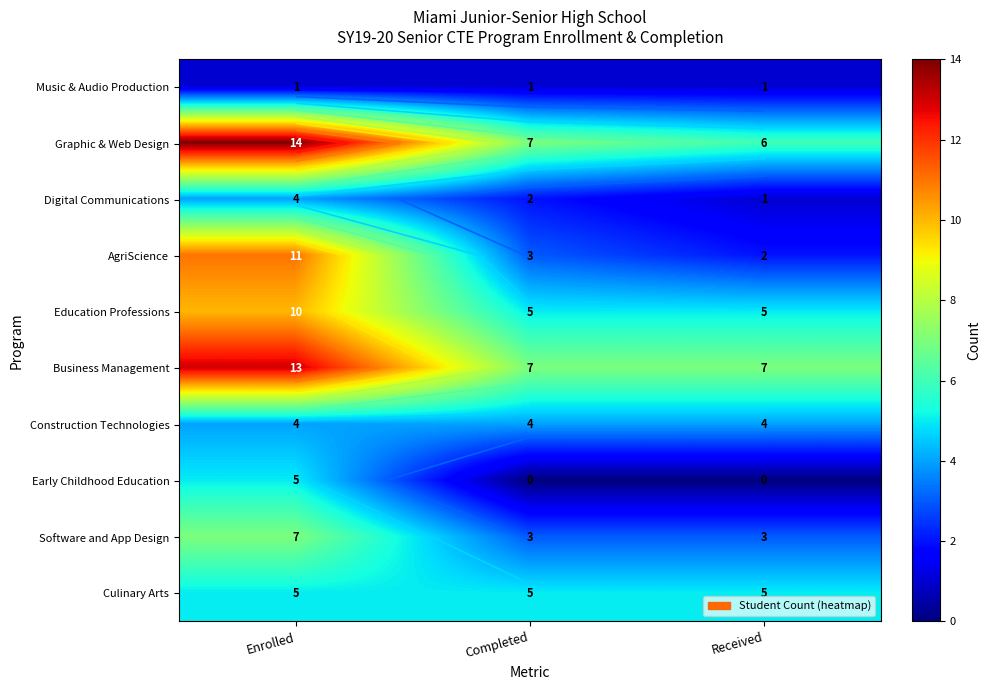

The Music & Audio Production series shows 1 at Received. True or false?

True